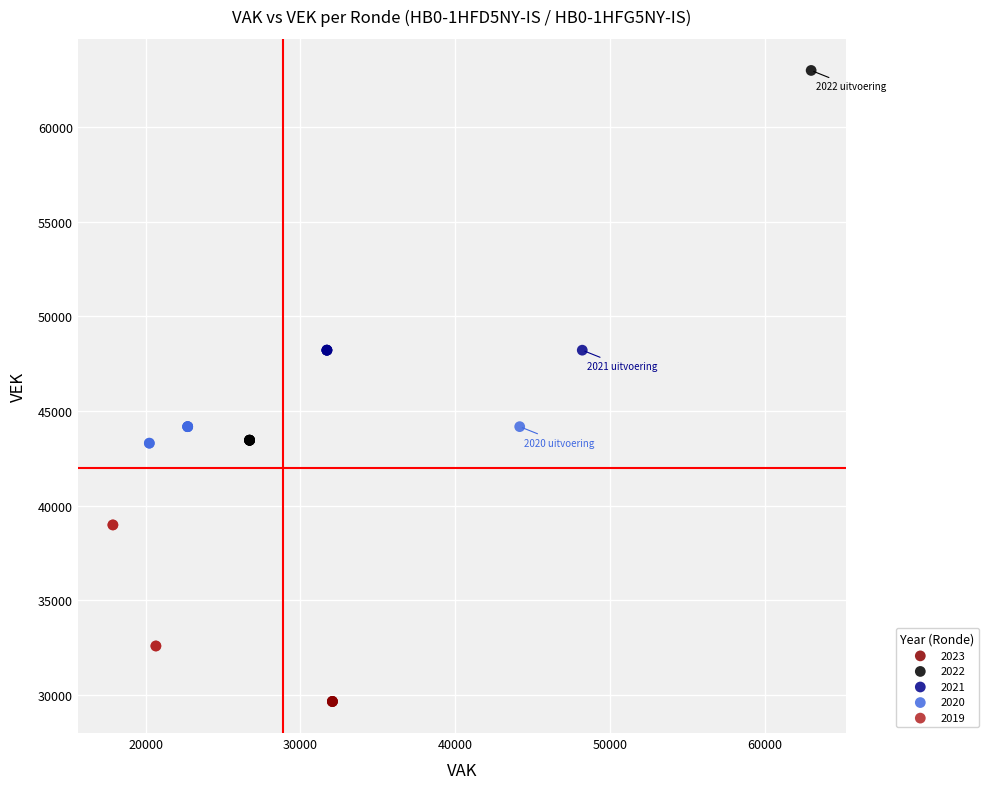

Which series contains the highest Y value?

2022